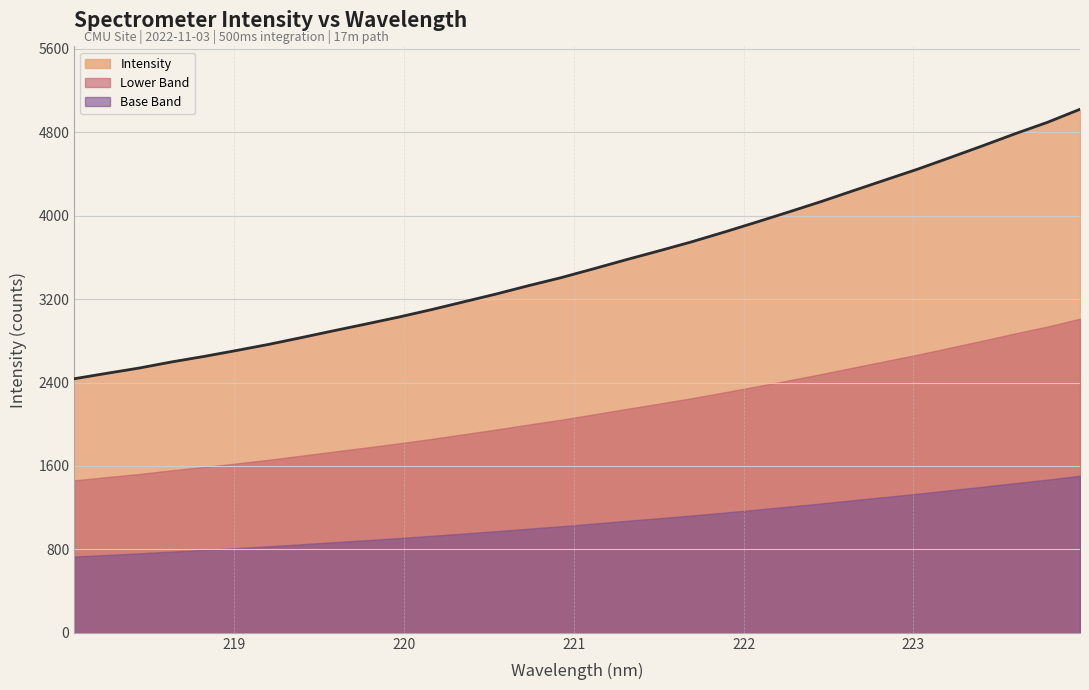

Reading right to left, what are all the values shown in this chart?

5020.5	4895.9	4786.0	4670.8	4558.2	4447.4	4343.3	4239.1	4133.9	4034.1	3936.2	3840.3	3747.4	3661.4	3577.5	3491.0	3406.0	3329.5	3249.3	3174.2	3099.0	3028.2	2962.0	2897.2	2831.3	2766.6	2707.5	2650.5	2597.5	2538.9	2488.2	2436.3